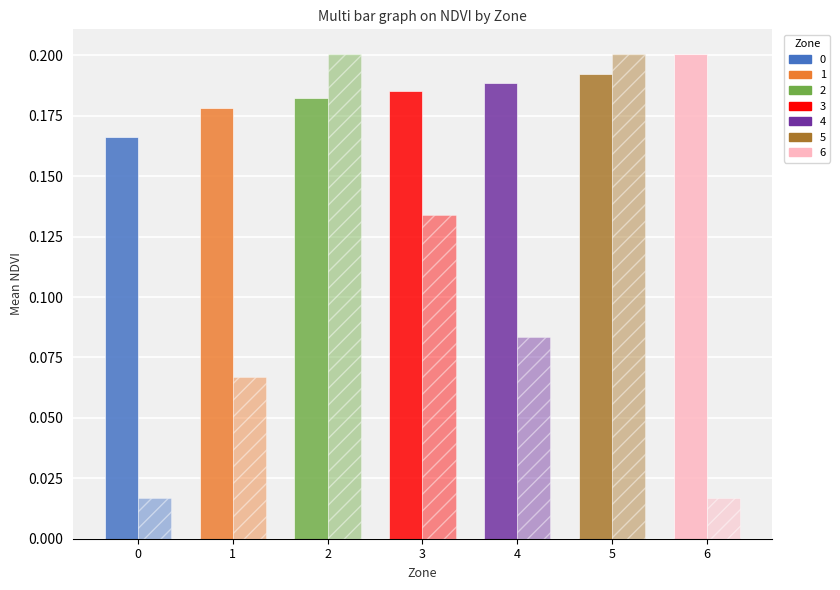

Reading left to right, extract all data points from this chart.

Mean NDVI: 0=0.2	1=0.2	2=0.2	3=0.2	4=0.2	5=0.2	6=0.2
Count (scaled): 0=0.0	1=0.1	2=0.2	3=0.1	4=0.1	5=0.2	6=0.0